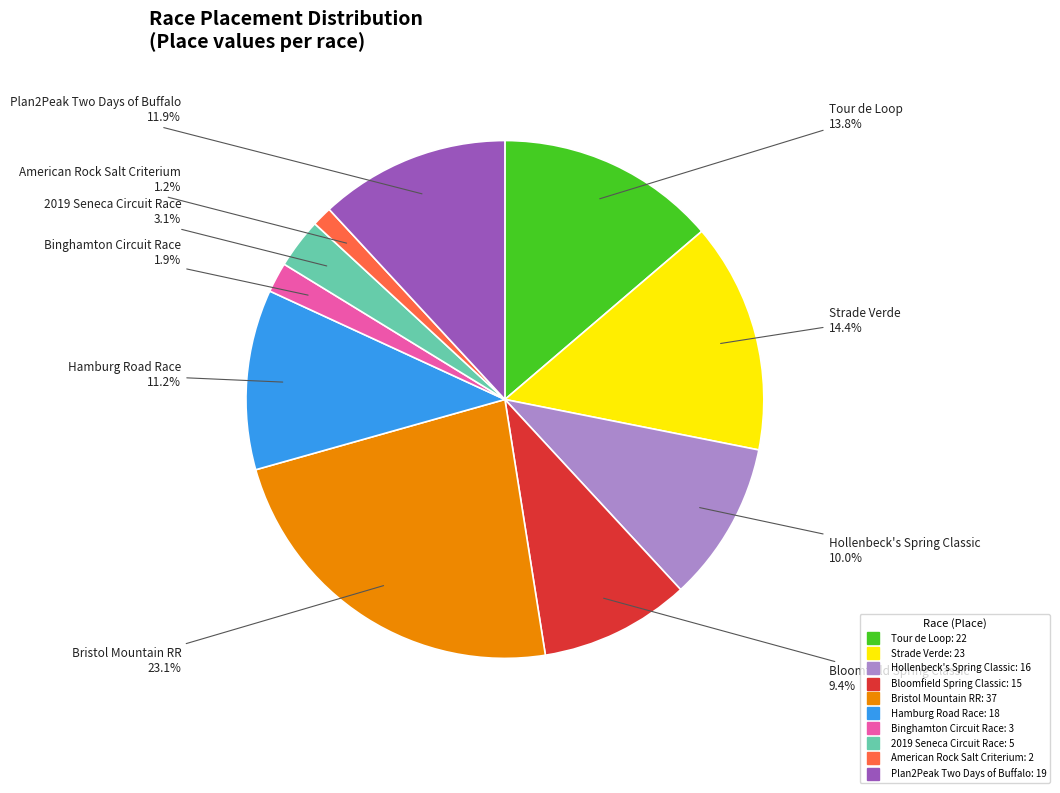

Is there any slice that represents more than half of the pie?

No